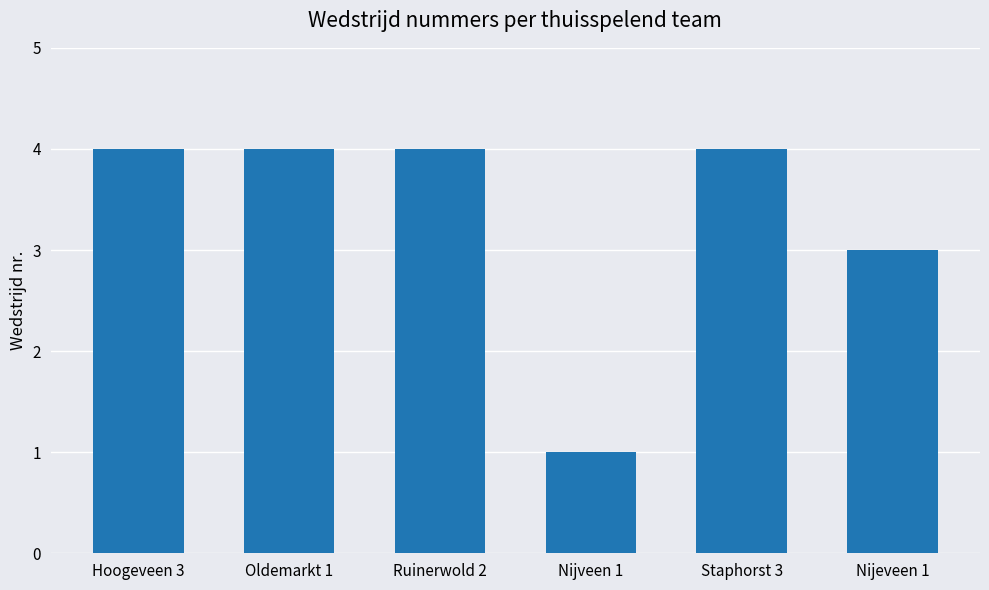

What value does the data have at Nijeveen 1?

3